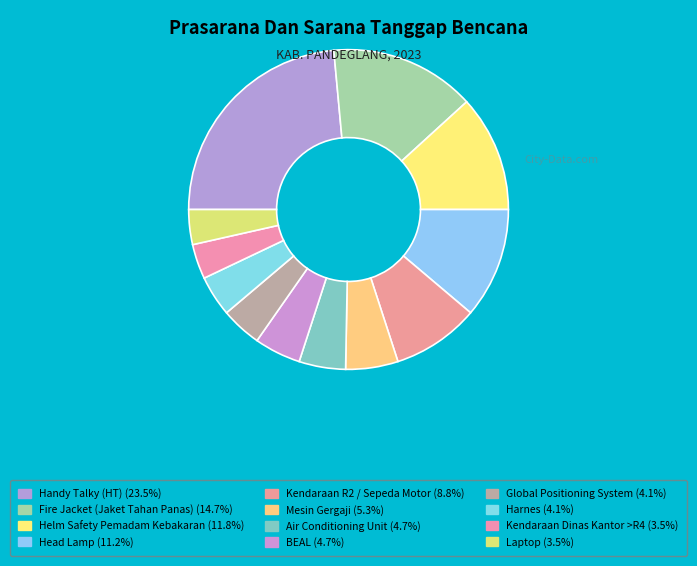

Which category has the smallest portion of the pie?

Kendaraan Dinas Kantor >R4